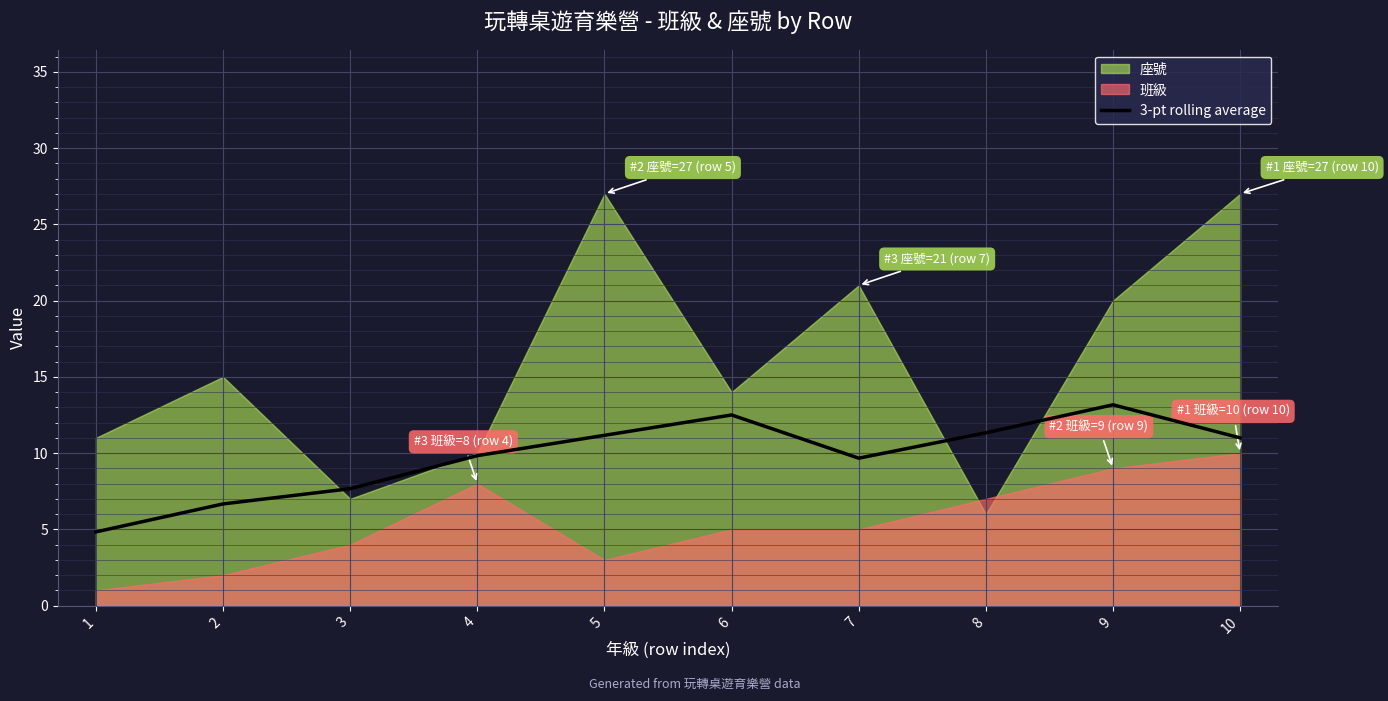

True or false: the data shows 12.1 at 3.

False